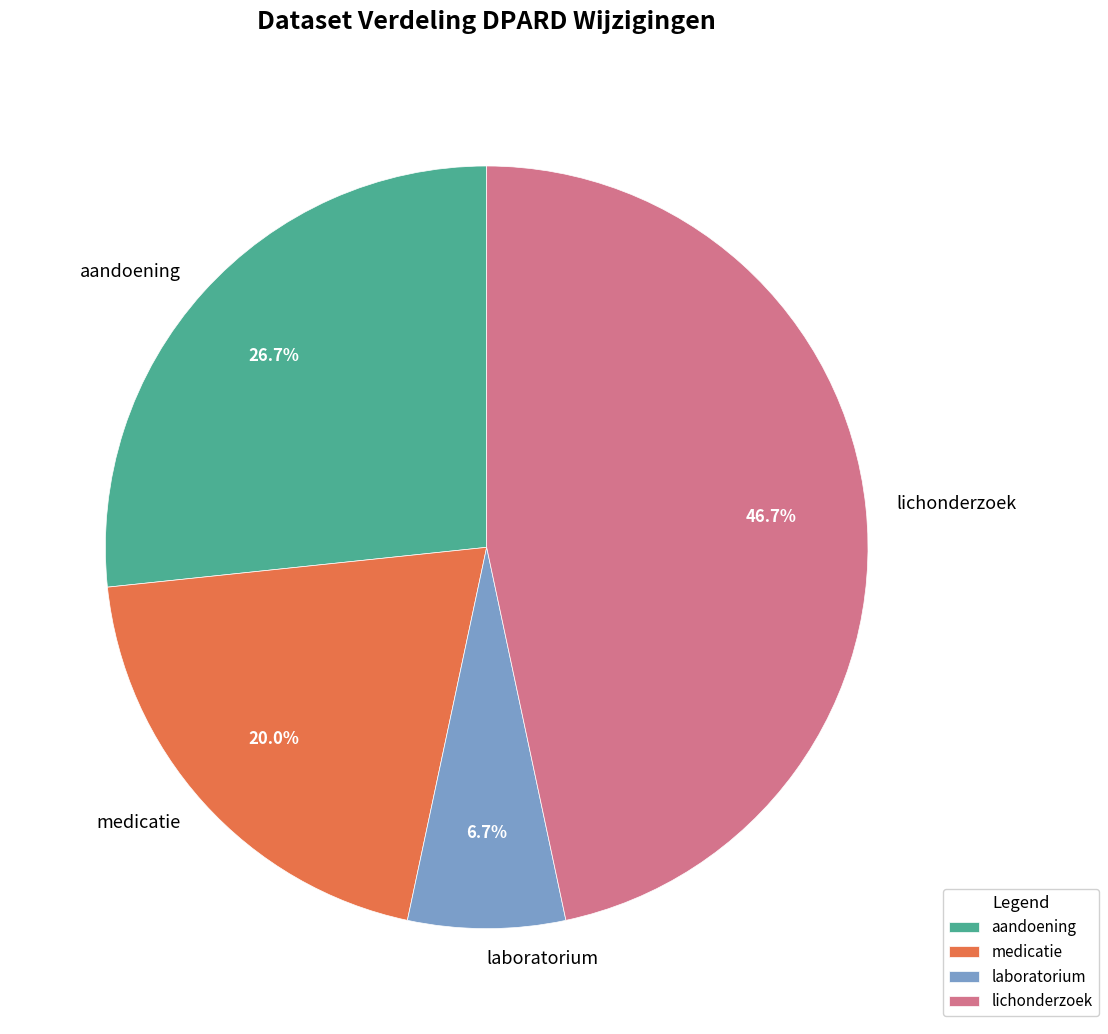

Which slice is the smallest?

laboratorium